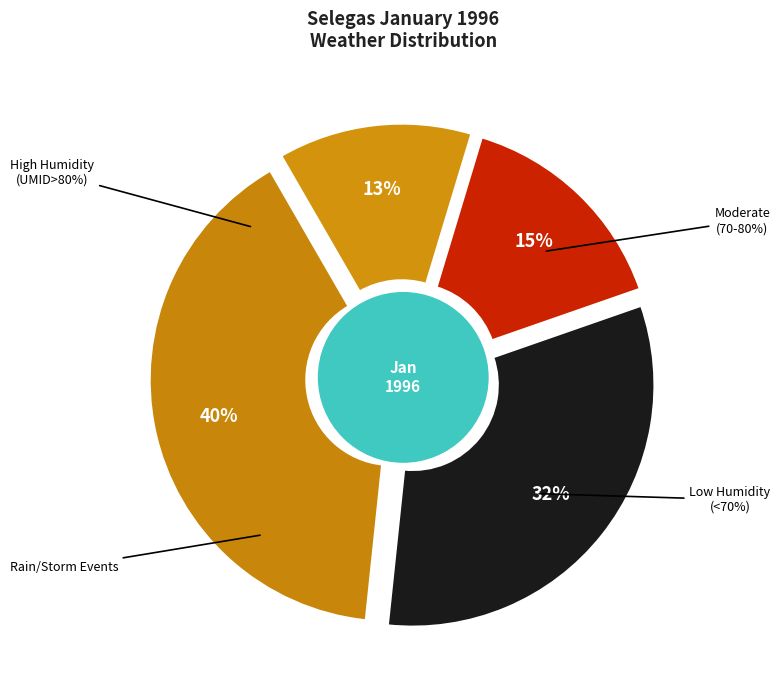

True or false: 7 accounts for 1% of the total.

False